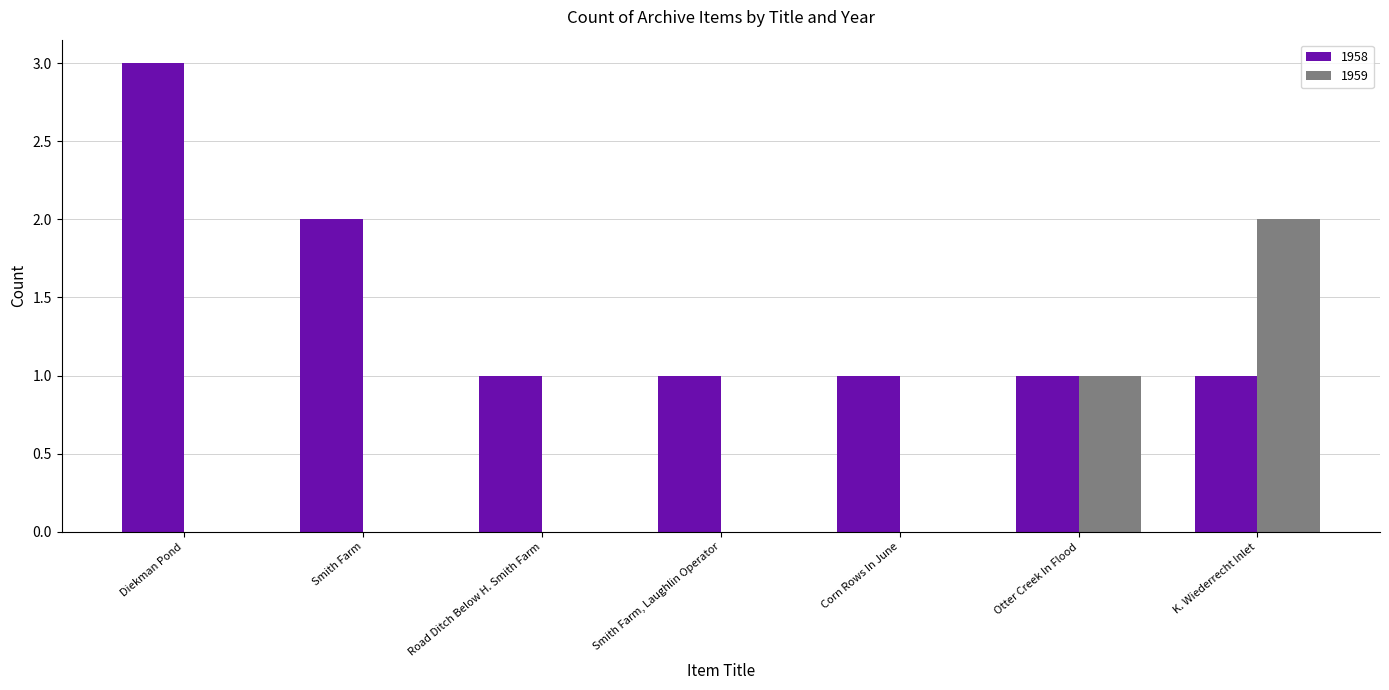

Reading left to right, what are all the values shown in this chart?

1958: Diekman Pond=3	Smith Farm=2	Road Ditch Below H. Smith Farm=1	Smith Farm, Laughlin Operator=1	Corn Rows In June=1	Otter Creek In Flood=1	K. Wiederrecht Inlet=1
1959: Diekman Pond=0	Smith Farm=0	Road Ditch Below H. Smith Farm=0	Smith Farm, Laughlin Operator=0	Corn Rows In June=0	Otter Creek In Flood=1	K. Wiederrecht Inlet=2